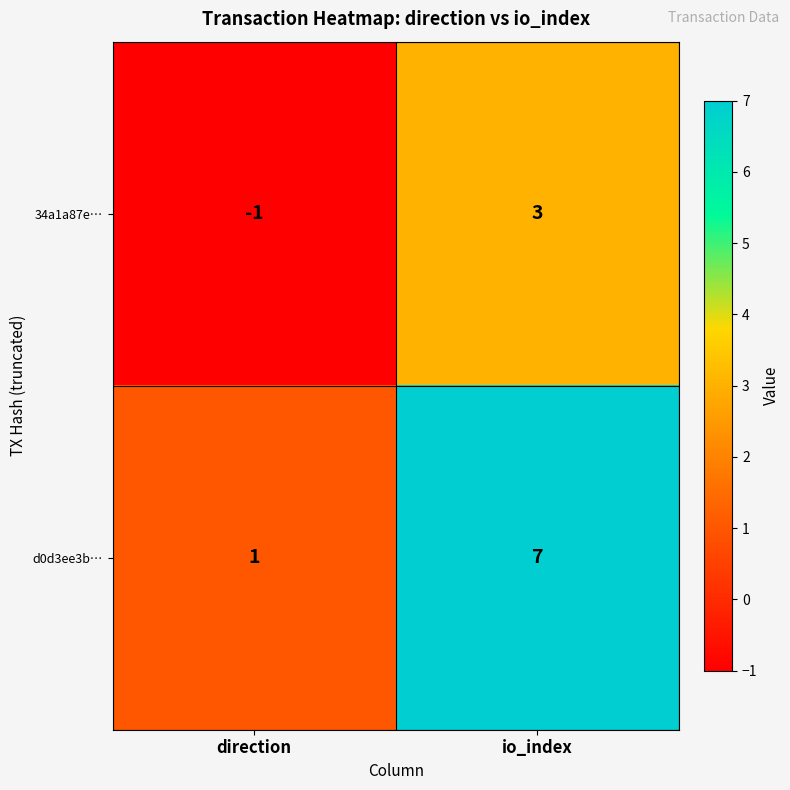

Rank the series at io_index from lowest to highest value.

34a1a87e…, d0d3ee3b…